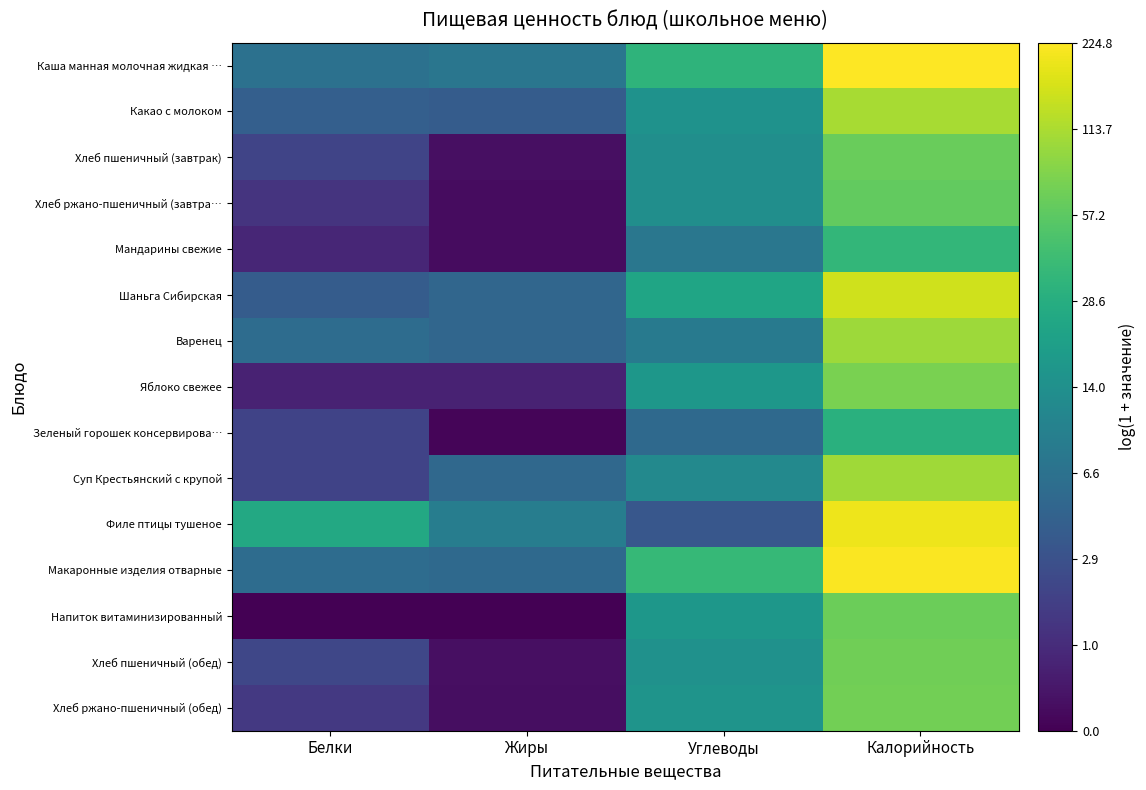

Reading left to right, list all the values displayed in this chart.

Каша манная молочная жидкая …: Белки=2.0	Жиры=2.1	Углеводы=3.5	Калорийность=5.4
Какао с молоком: Белки=1.6	Жиры=1.6	Углеводы=2.8	Калорийность=4.7
Хлеб пшеничный (завтрак): Белки=1.1	Жиры=0.2	Углеводы=2.7	Калорийность=4.2
Хлеб ржано-пшеничный (завтра…: Белки=0.8	Жиры=0.2	Углеводы=2.7	Калорийность=4.1
Мандарины свежие: Белки=0.6	Жиры=0.2	Углеводы=2.1	Калорийность=3.6
Шаньга Сибирская: Белки=1.6	Жиры=1.8	Углеводы=3.2	Калорийность=5.0
Варенец: Белки=1.9	Жиры=1.8	Углеводы=2.2	Калорийность=4.6
Яблоко свежее: Белки=0.5	Жиры=0.5	Углеводы=2.9	Калорийность=4.3
Зеленый горошек консервирова…: Белки=1.1	Жиры=0.1	Углеводы=1.8	Калорийность=3.4
Суп Крестьянский с крупой: Белки=1.1	Жиры=1.8	Углеводы=2.6	Калорийность=4.6
Филе птицы тушеное: Белки=3.3	Жиры=2.3	Углеводы=1.5	Калорийность=5.3
Макаронные изделия отварные: Белки=1.9	Жиры=1.9	Углеводы=3.6	Калорийность=5.4
Напиток витаминизированный: Белки=0.0	Жиры=0.0	Углеводы=2.9	Калорийность=4.2
Хлеб пшеничный (обед): Белки=1.2	Жиры=0.2	Углеводы=2.7	Калорийность=4.2
Хлеб ржано-пшеничный (обед): Белки=0.9	Жиры=0.2	Углеводы=2.8	Калорийность=4.3